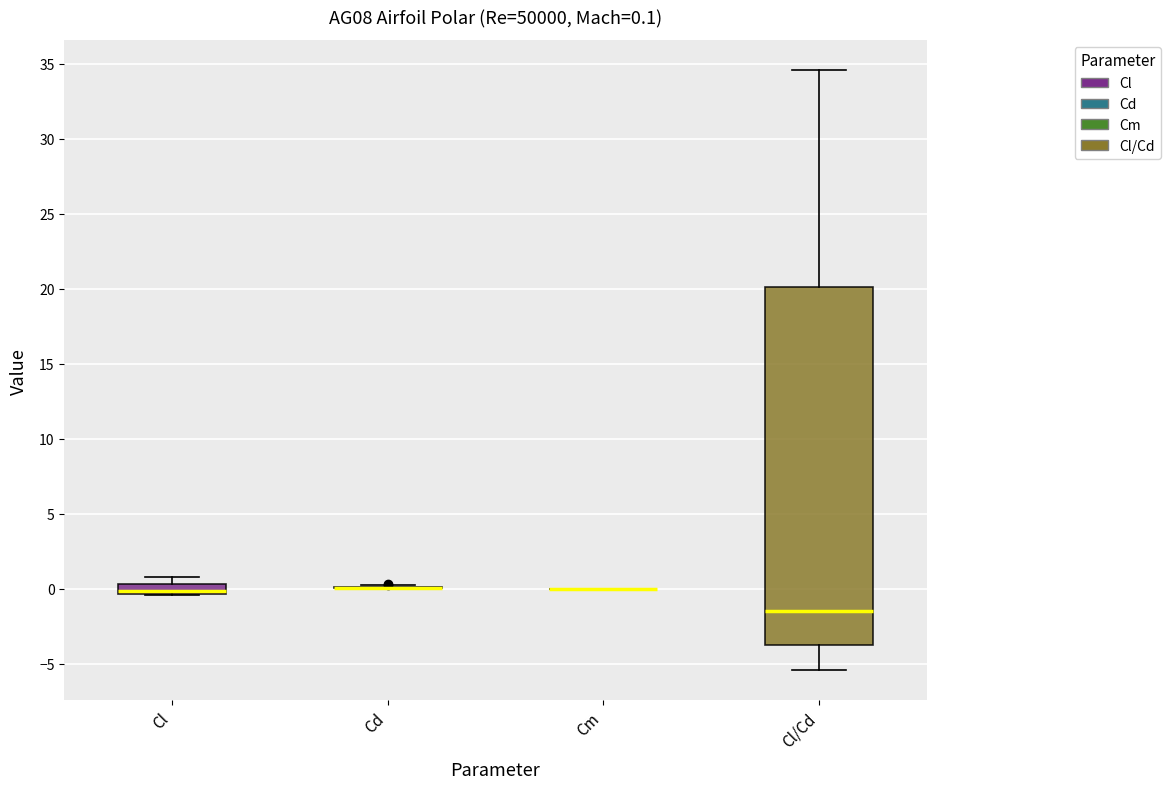

Comparing the boxes themselves (not the whiskers), which one is the tallest?

Cl/Cd